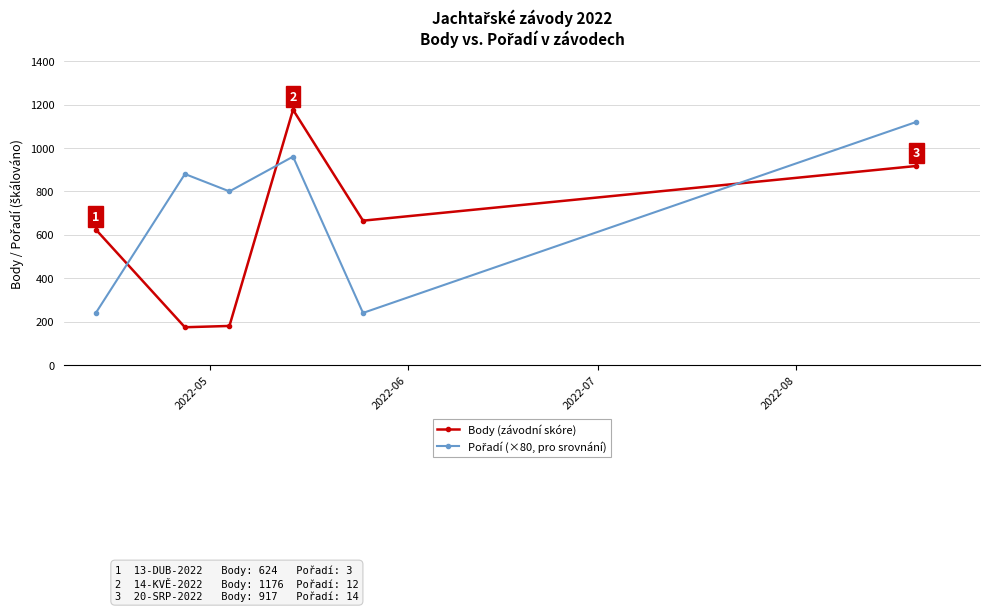

What is the difference between the maximum and second lowest values in the Body (závodní skóre) series?

996